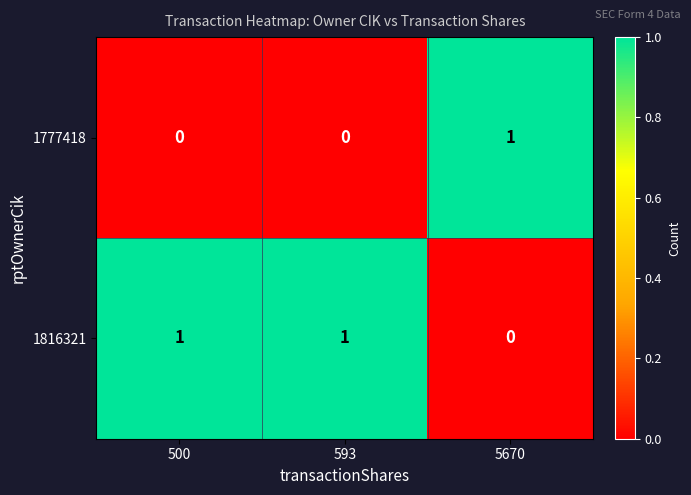

Which series has the largest total across all categories?

1816321